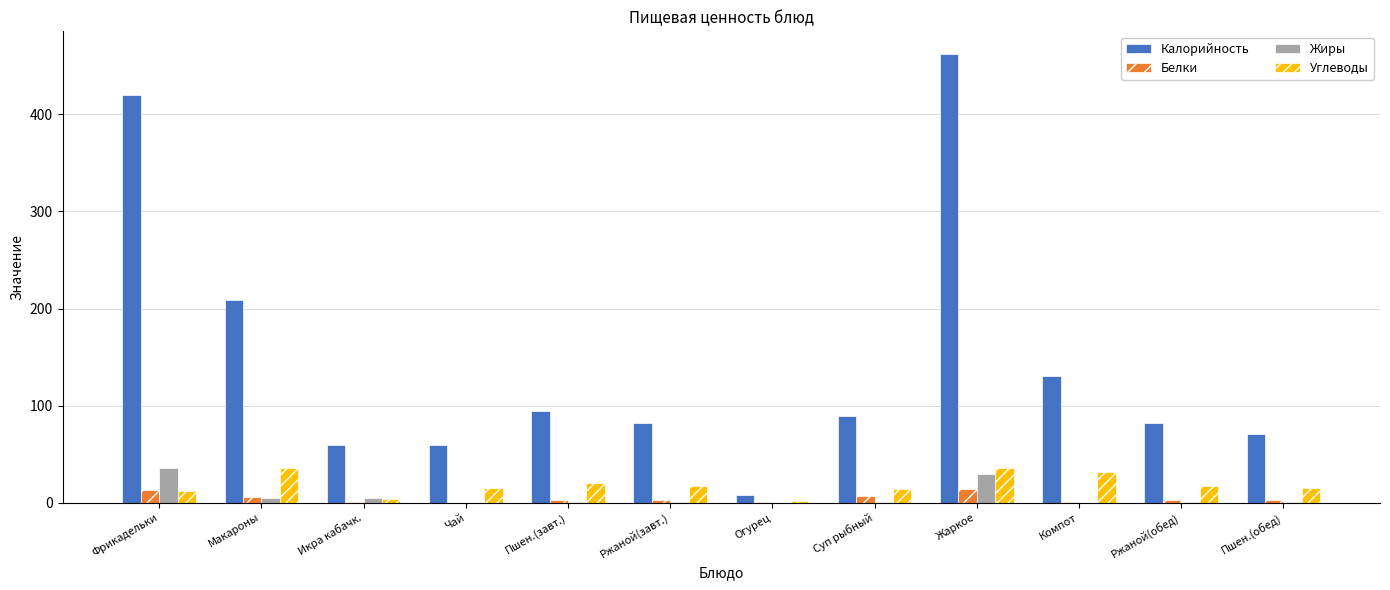

Which series changed the most between Фрикадельки and Суп рыбный?

Калорийность